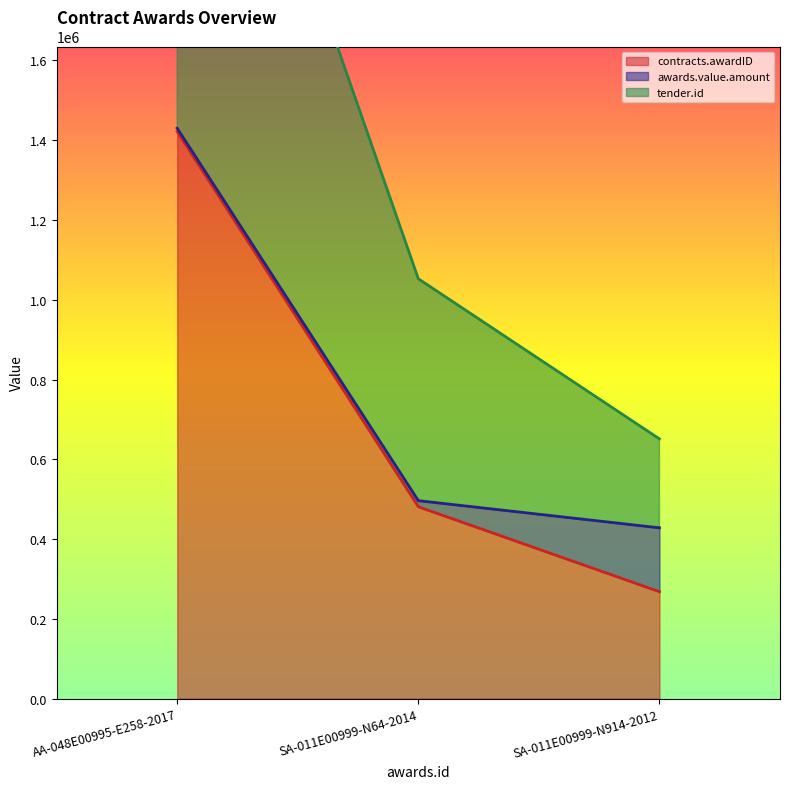

What is the spread (max minus min) of values at SA-011E00999-N64-2014?

571617